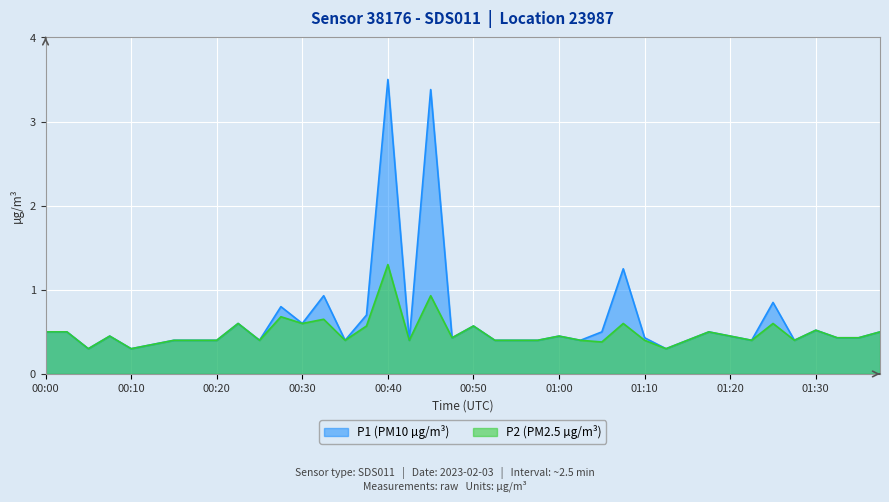

Is it true that P1 equals 0.9 at 00:33?

True